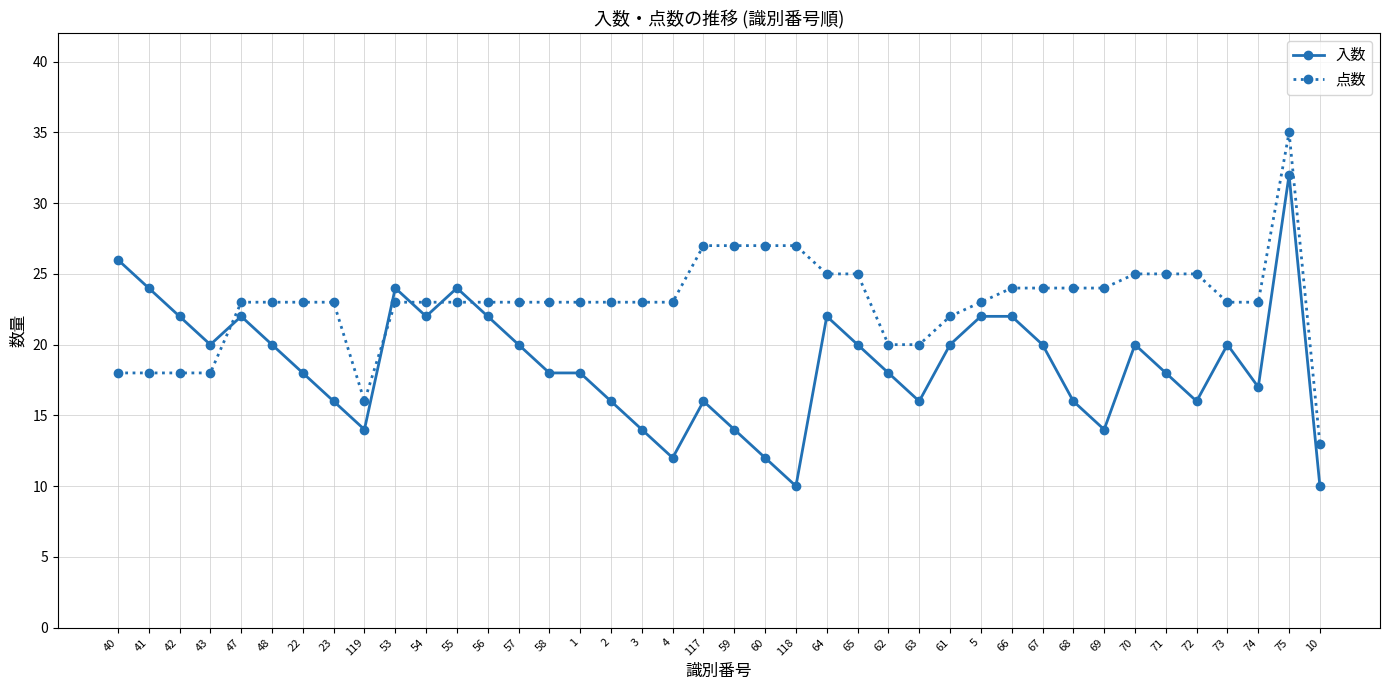

Read the 点数 value at 43.

18